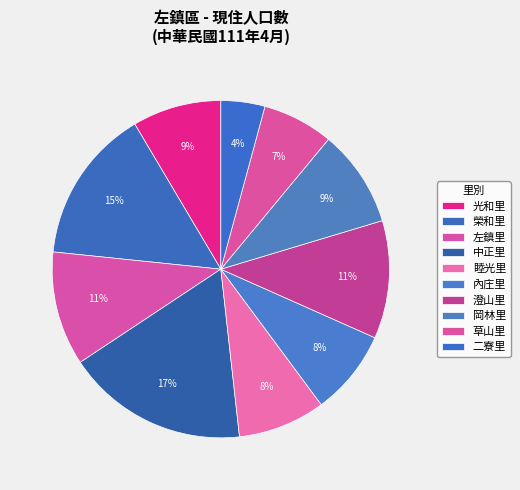

Which category has the smallest portion of the pie?

二寮里